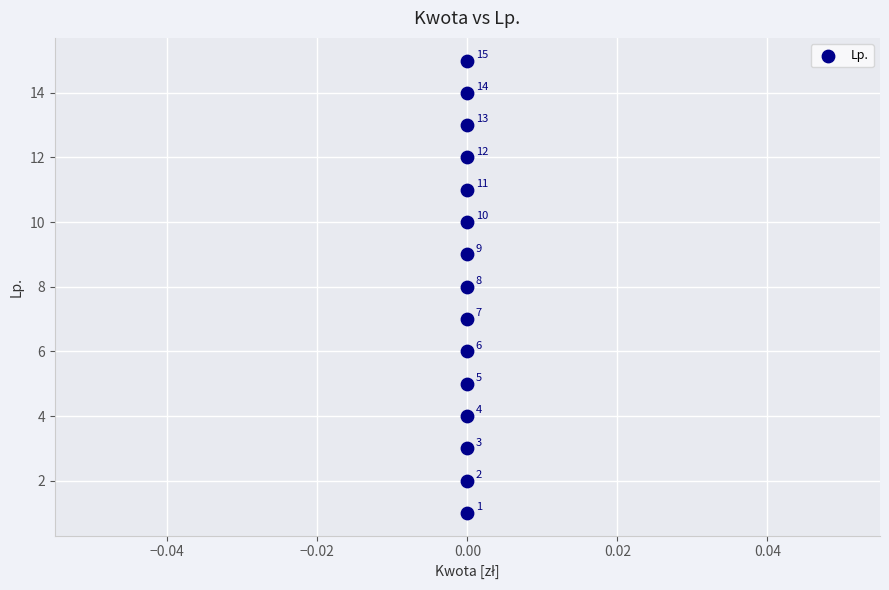

What is the range of Y values (max minus min)?

14